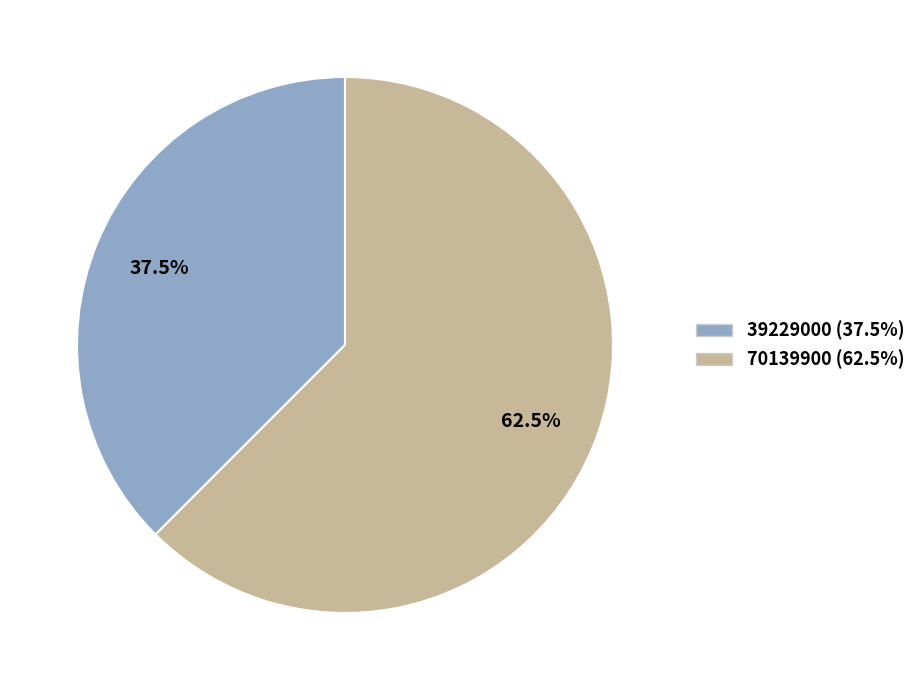

To the nearest percent, what is the difference between the largest and smallest slice percentages?

25%